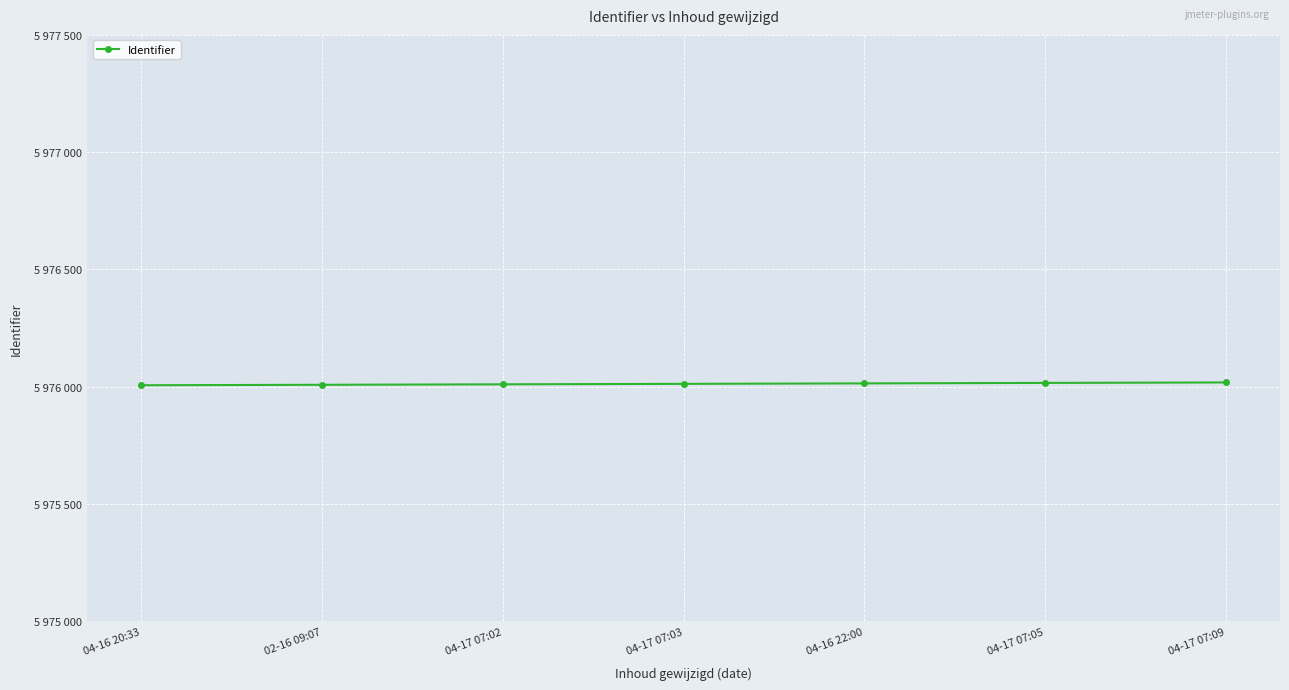

List the labels in order of value, largest first.

04-17 07:09, 04-17 07:05, 04-16 22:00, 04-17 07:03, 04-17 07:02, 02-16 09:07, 04-16 20:33